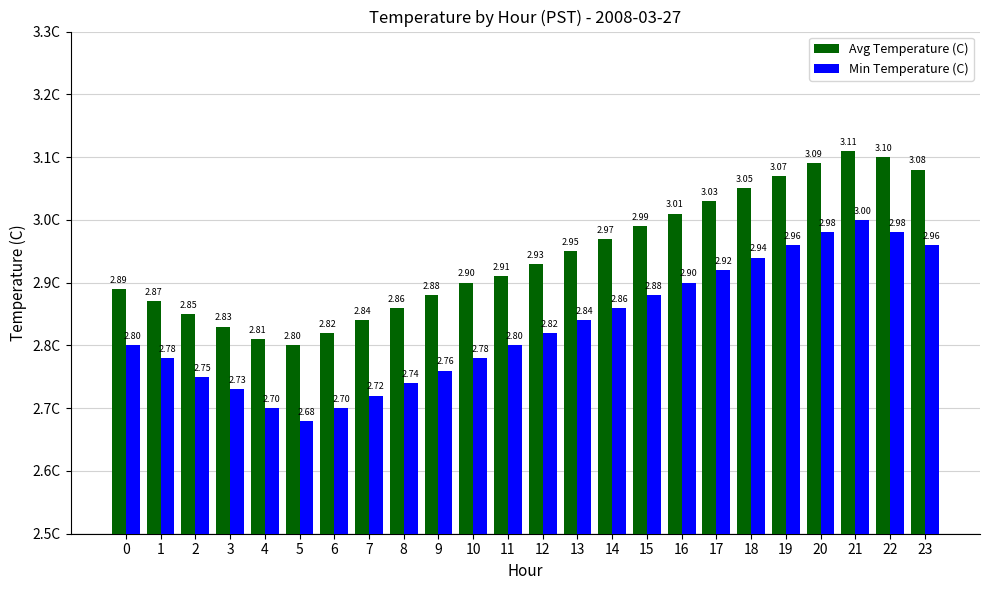

List the series in order of their overall mean, highest first.

Avg Temperature (C), Min Temperature (C)